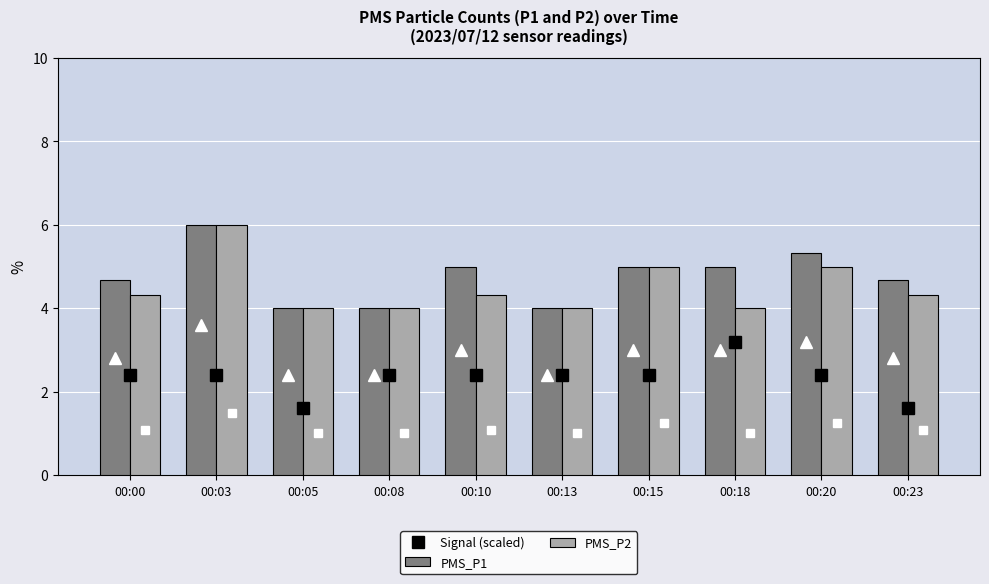

List the labels in order of PMS_P2 value, largest first.

00:03, 00:15, 00:20, 00:00, 00:10, 00:23, 00:05, 00:08, 00:13, 00:18